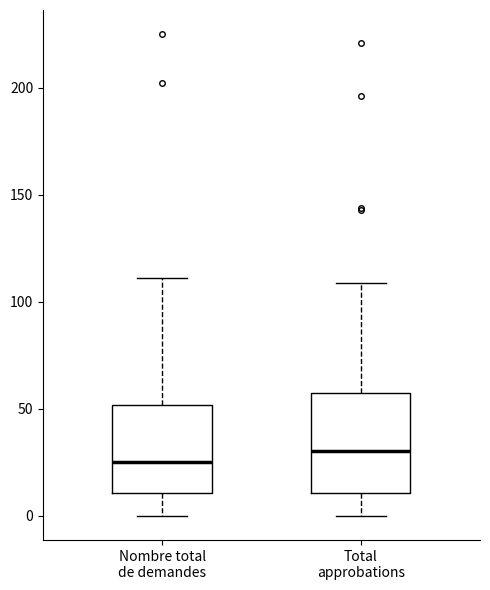

Where is the upper edge of the box for Nombre total de demandes on the y-axis? The values are not printed on the chart, so give them approximately, as read against the axis.

50